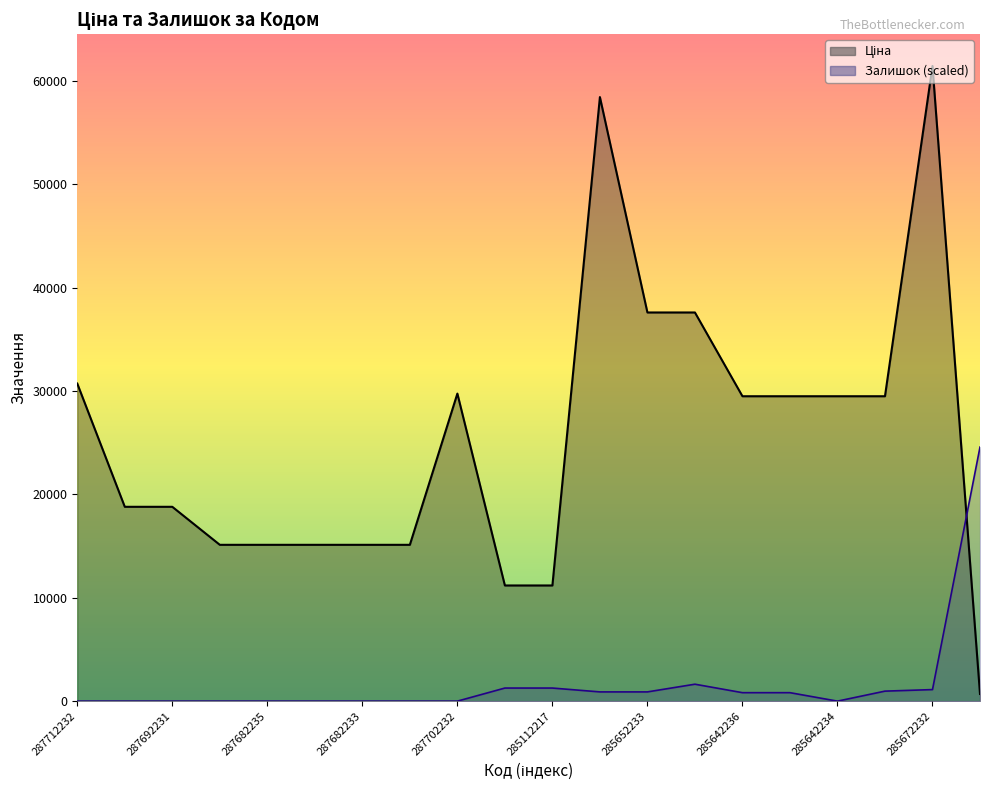

Which series has the largest range (max minus min)?

Ціна